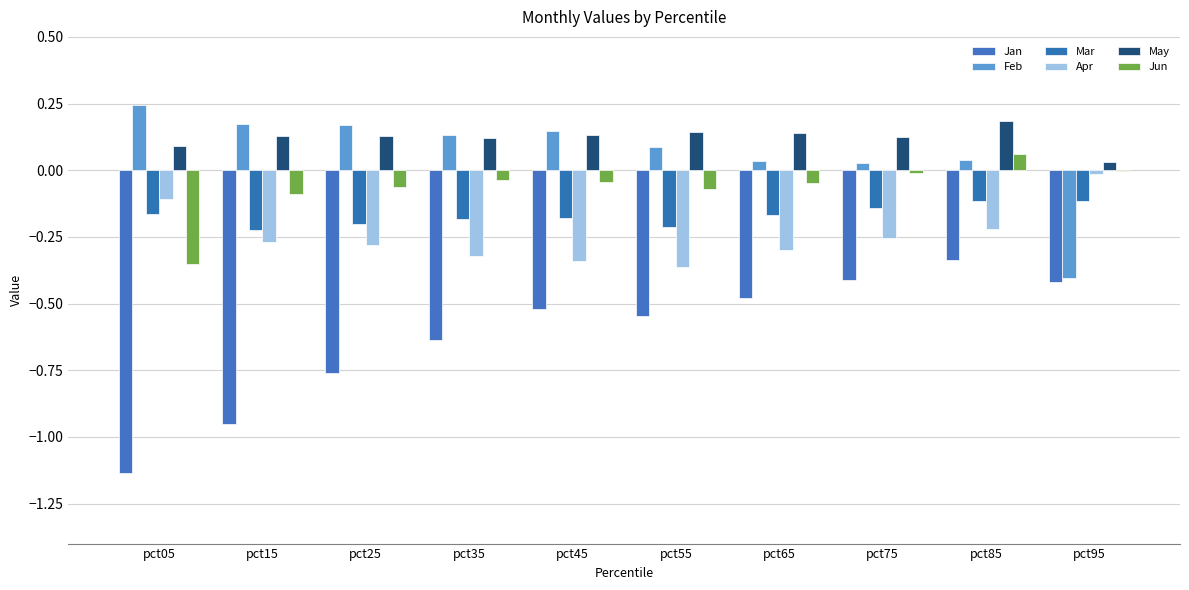

Between pct35 and pct95, which series saw the biggest shift?

Feb